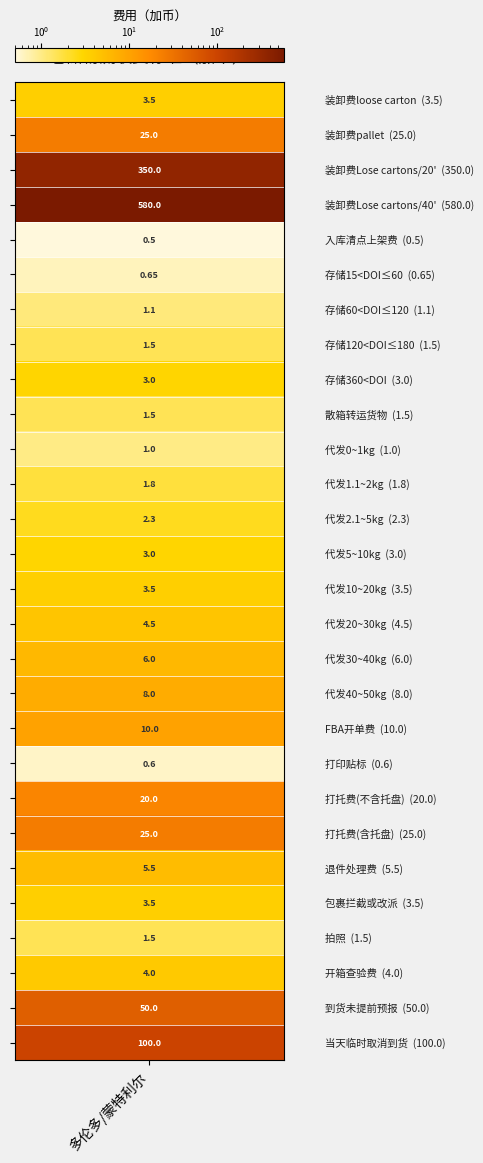

What is the maximum value shown in the chart?

580.0